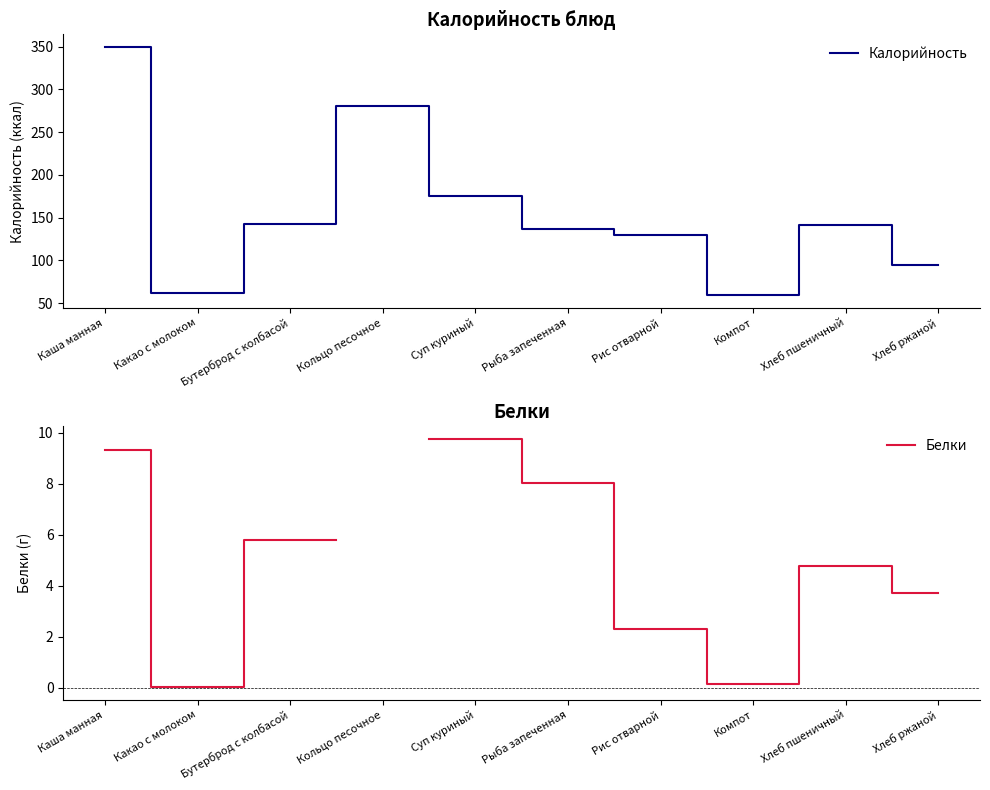

How many values in Белки are above zero?

9